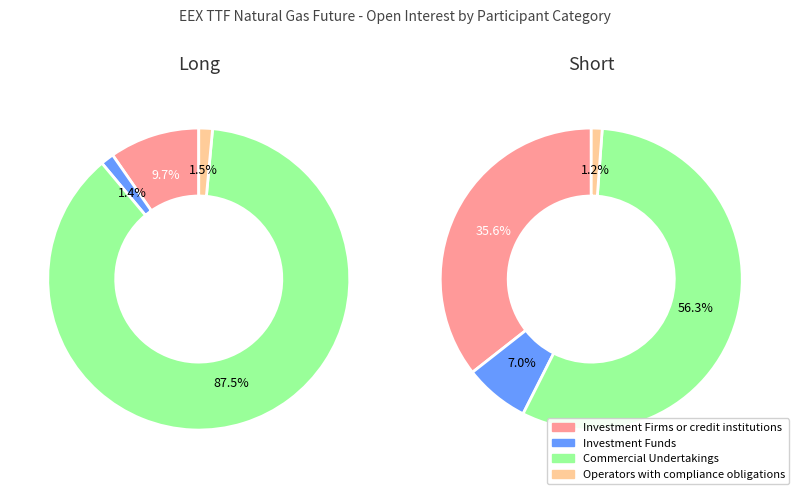

Which series has the widest spread of values?

Long